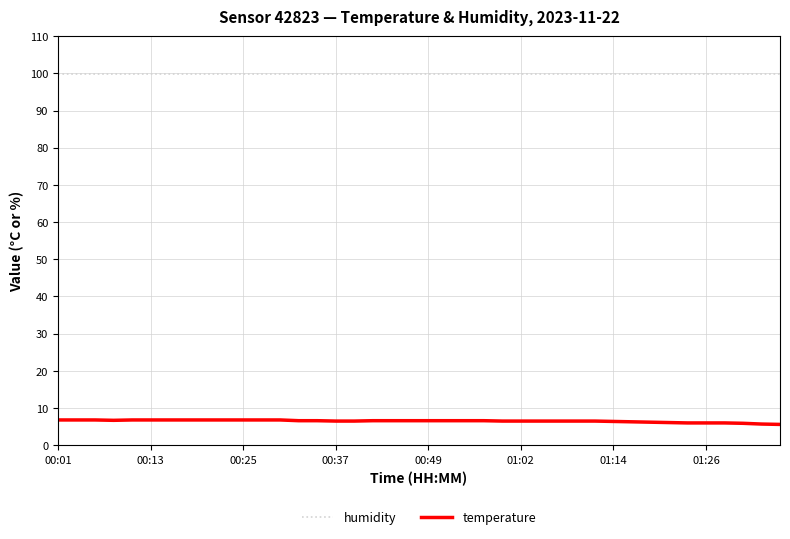

True or false: humidity and temperature cross at least once.

False